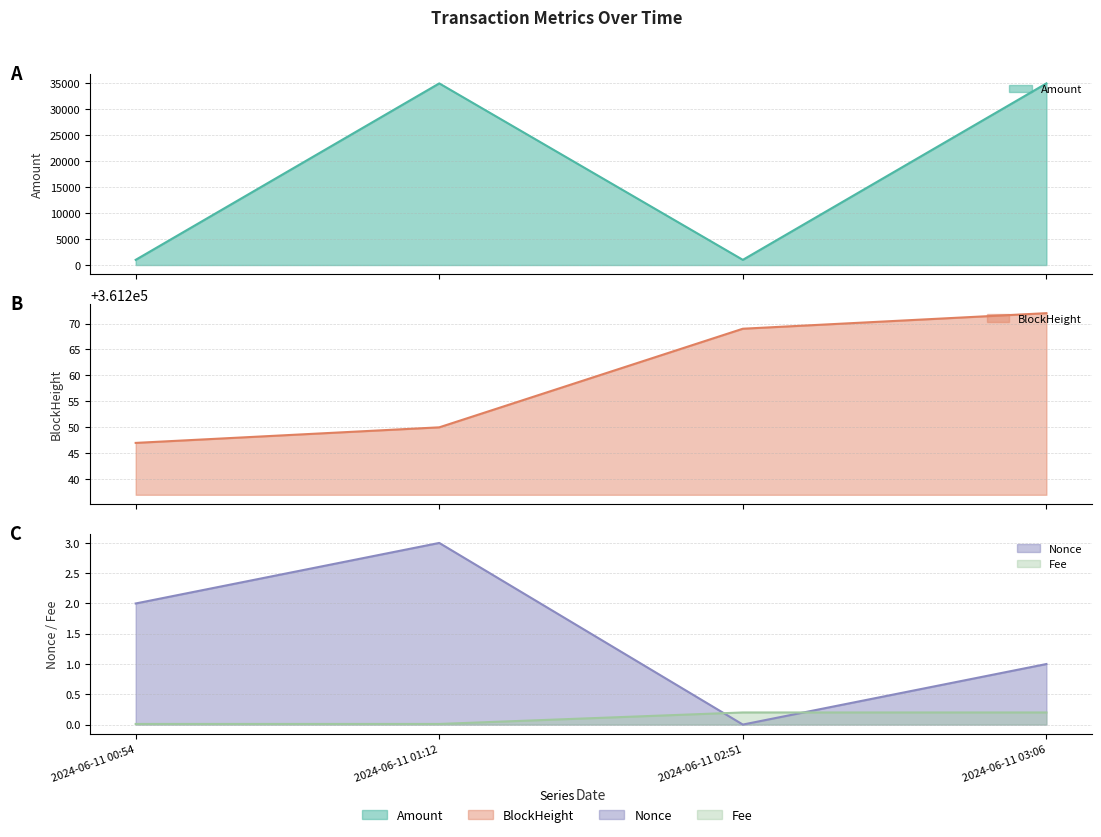

What position from the right is 2024-06-11 02:51?

2